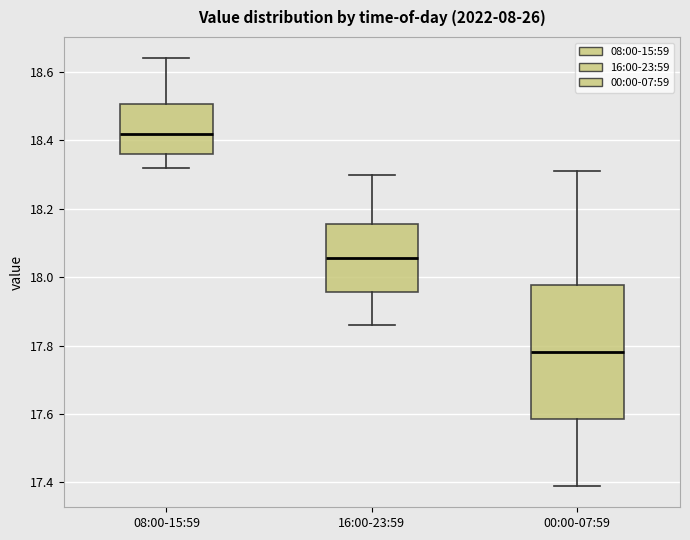

Where does the upper whisker of the box for 16:00-23:59 end on the y-axis? The values are not printed on the chart, so give them approximately, as read against the axis.

18.30